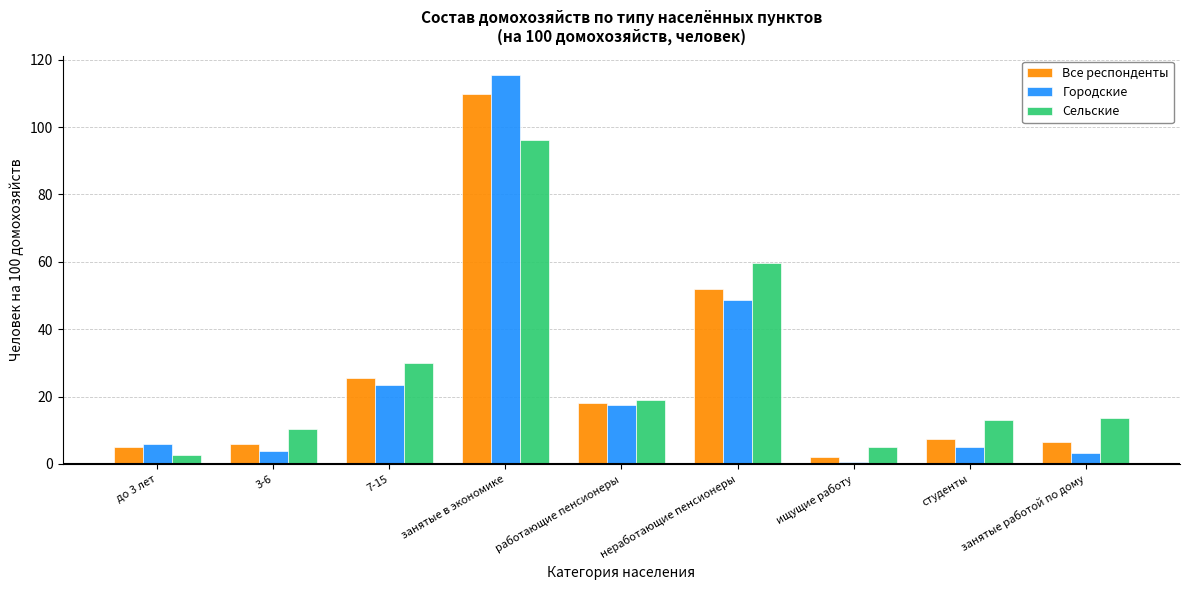

The Сельские series shows 19.0 at работающие пенсионеры. True or false?

True